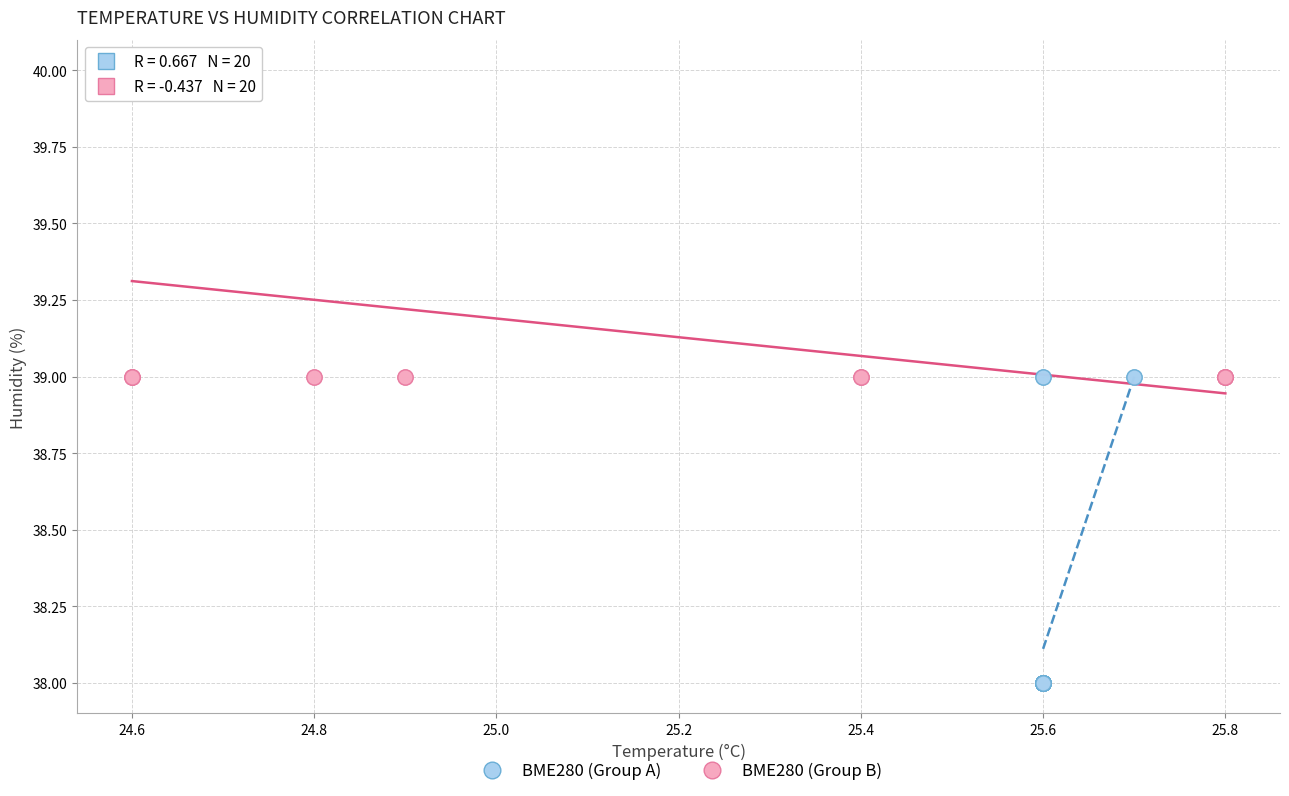

Which series contains the lowest Y value?

BME280 (Group A)